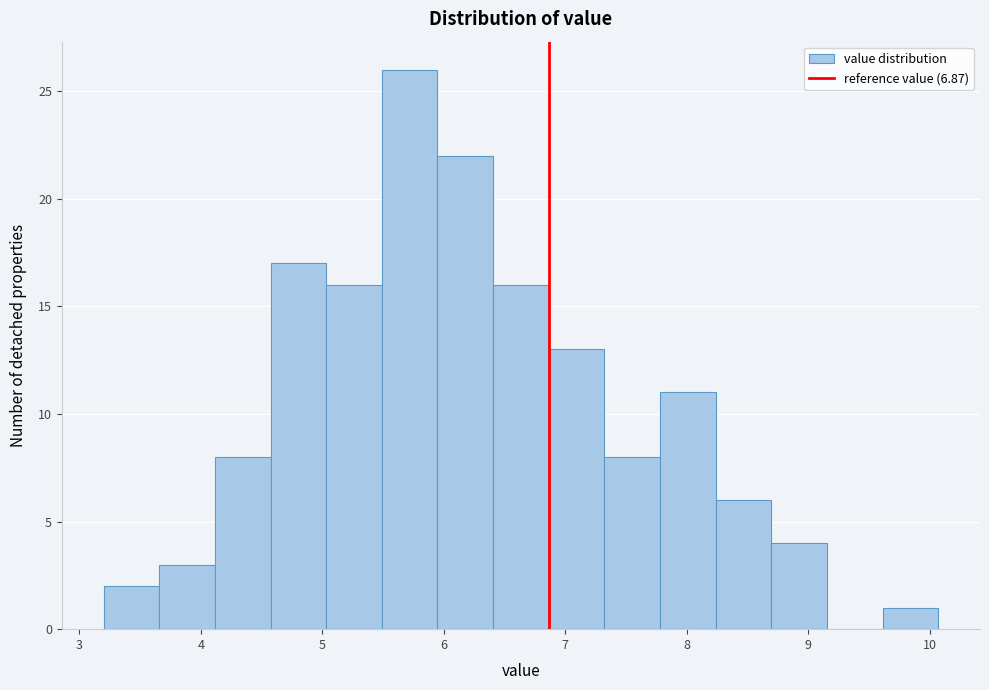

Reading left to right, list every bar in this chart as the range it spans on the x-axis followed by its height. Neither the bar edges nor the heights are printed on the chart, so give them approximately, as read against the axes.

3.2 to 3.7: 2
3.7 to 4.1: 3
4.1 to 4.6: 8
4.6 to 5.0: 17
5.0 to 5.5: 16
5.5 to 5.9: 26
5.9 to 6.4: 22
6.4 to 6.9: 16
6.9 to 7.3: 13
7.3 to 7.8: 8
7.8 to 8.2: 11
8.2 to 8.7: 6
8.7 to 9.2: 4
9.2 to 9.6: 0
9.6 to 10.1: 1